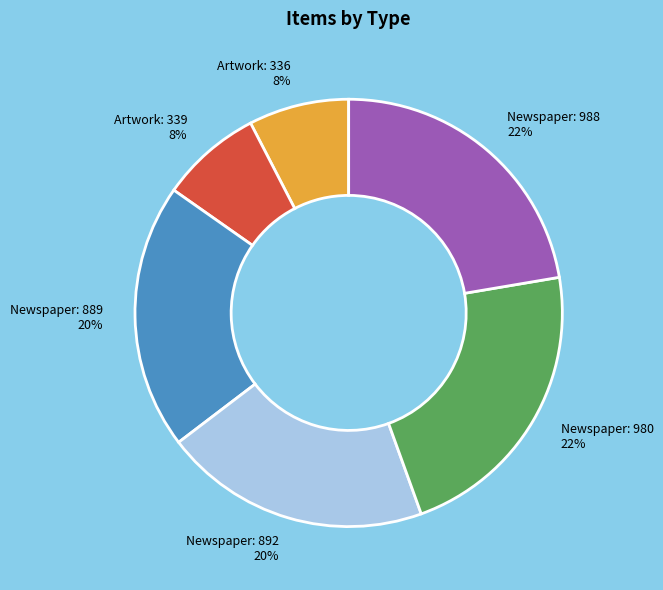

The Newspaper: 988 slice represents 33% of the pie. True or false?

False